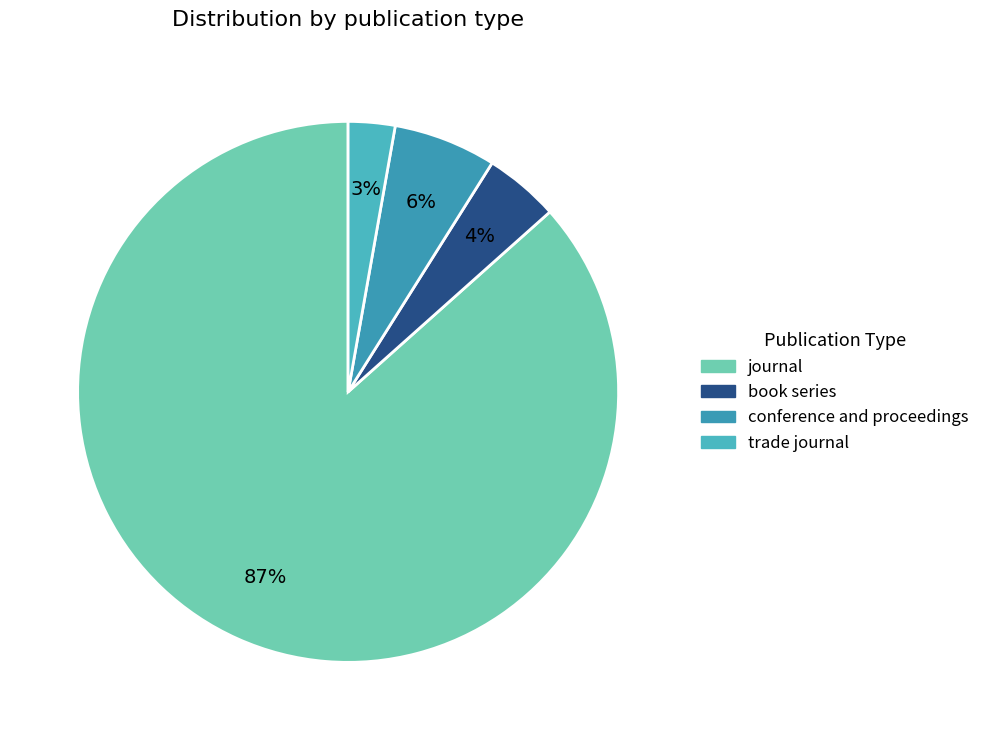

Combined, do trade journal and journal account for over 50%?

Yes